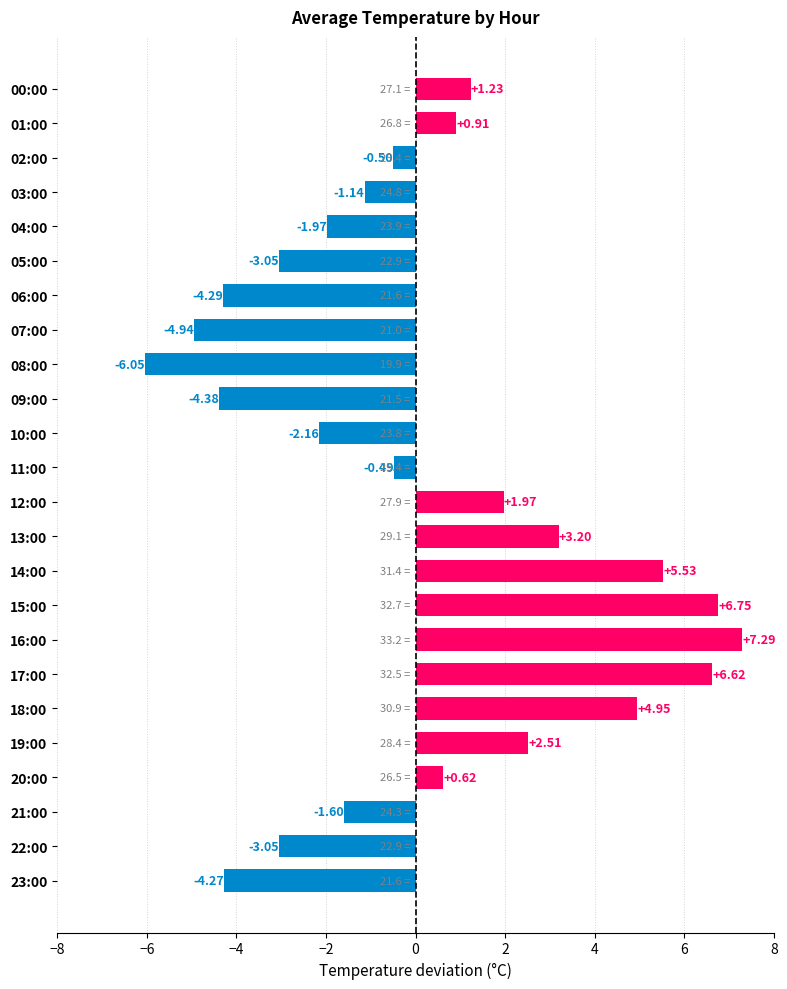

Which has a higher value, 22:00 or 12:00?

12:00